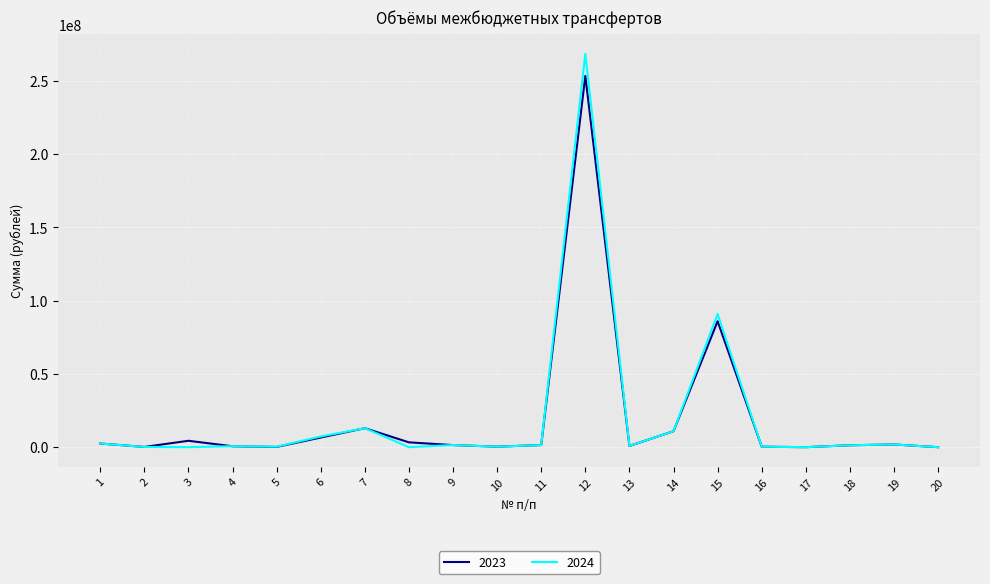

Which series has the largest range (max minus min)?

2024